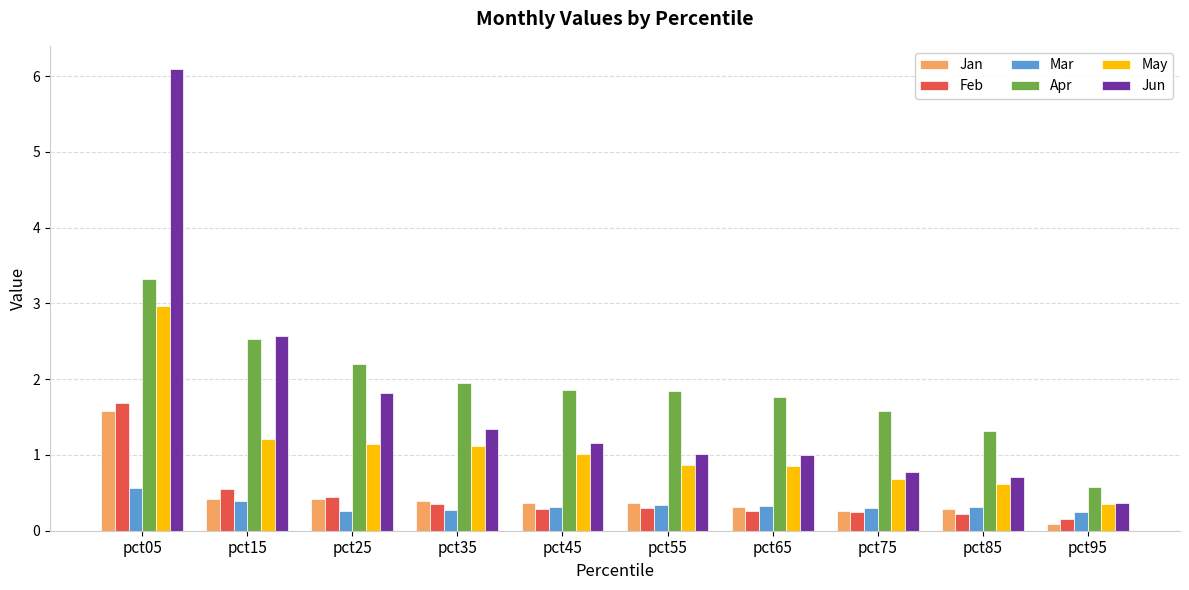

What value does the Jan series have at pct35?

0.4